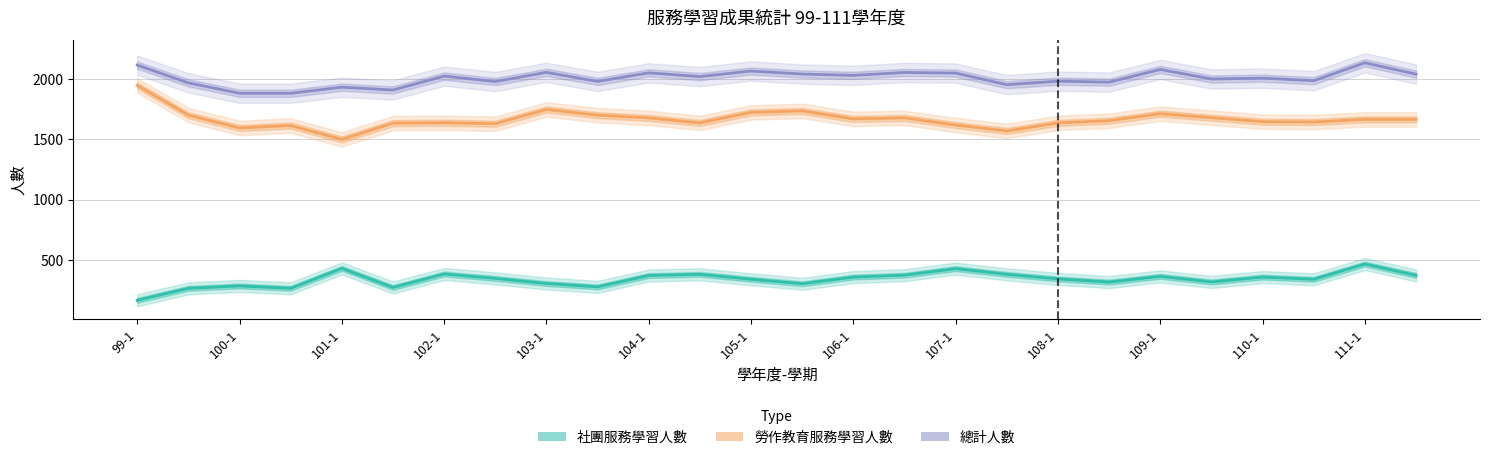

What is the sum of all 總計人數 values?

52166